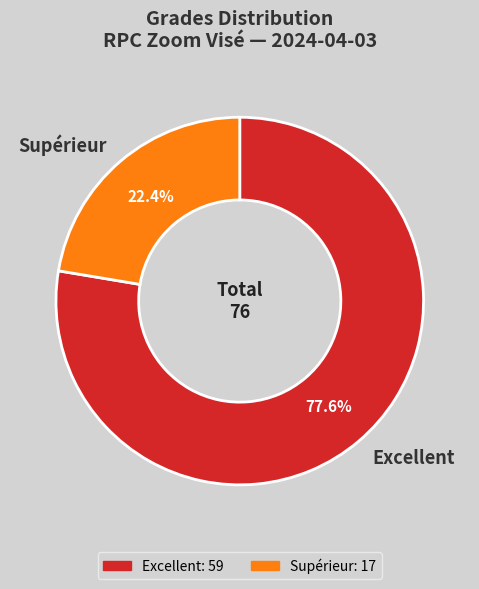

Which category has the smallest portion of the pie?

Supérieur